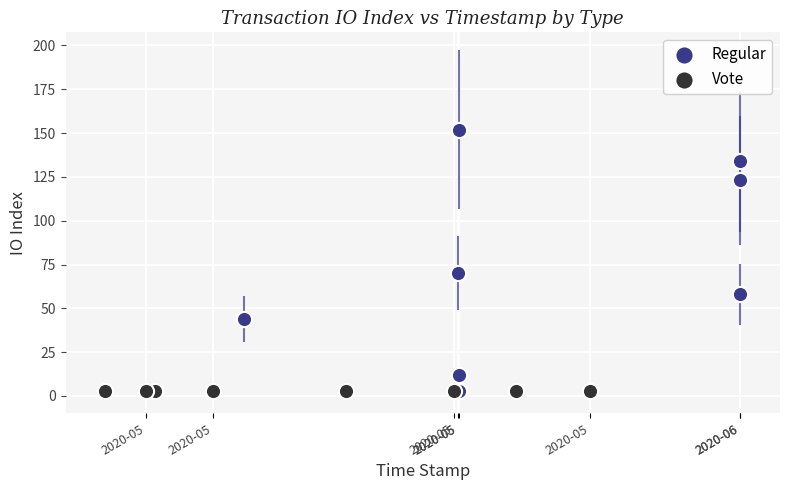

Which series contains the highest Y value?

Regular